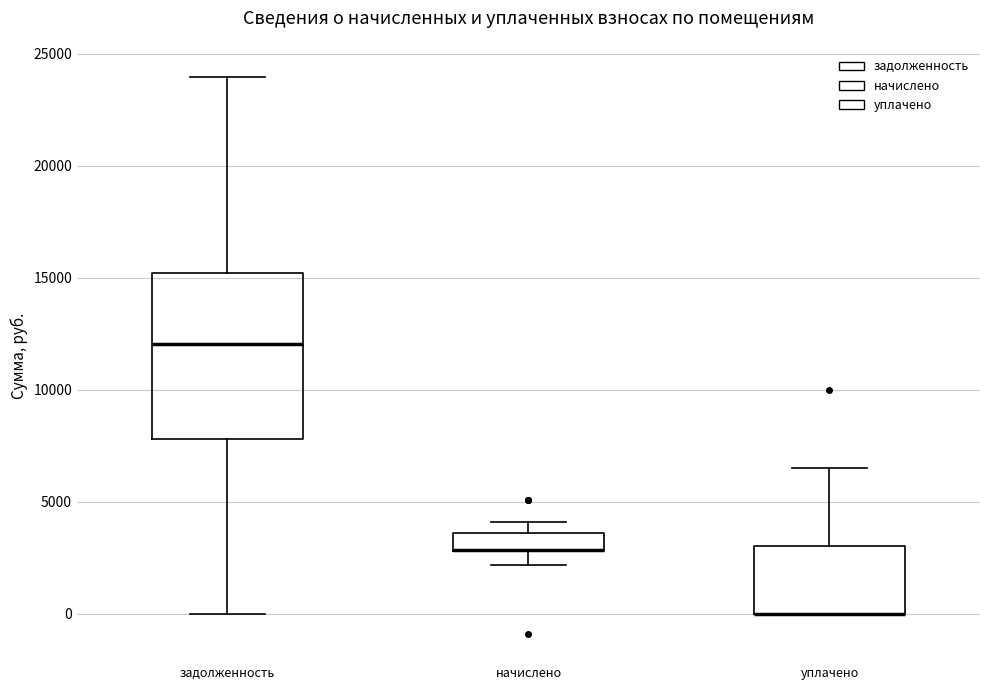

Where does the upper whisker of the box for уплачено end on the y-axis? The values are not printed on the chart, so give them approximately, as read against the axis.

6500